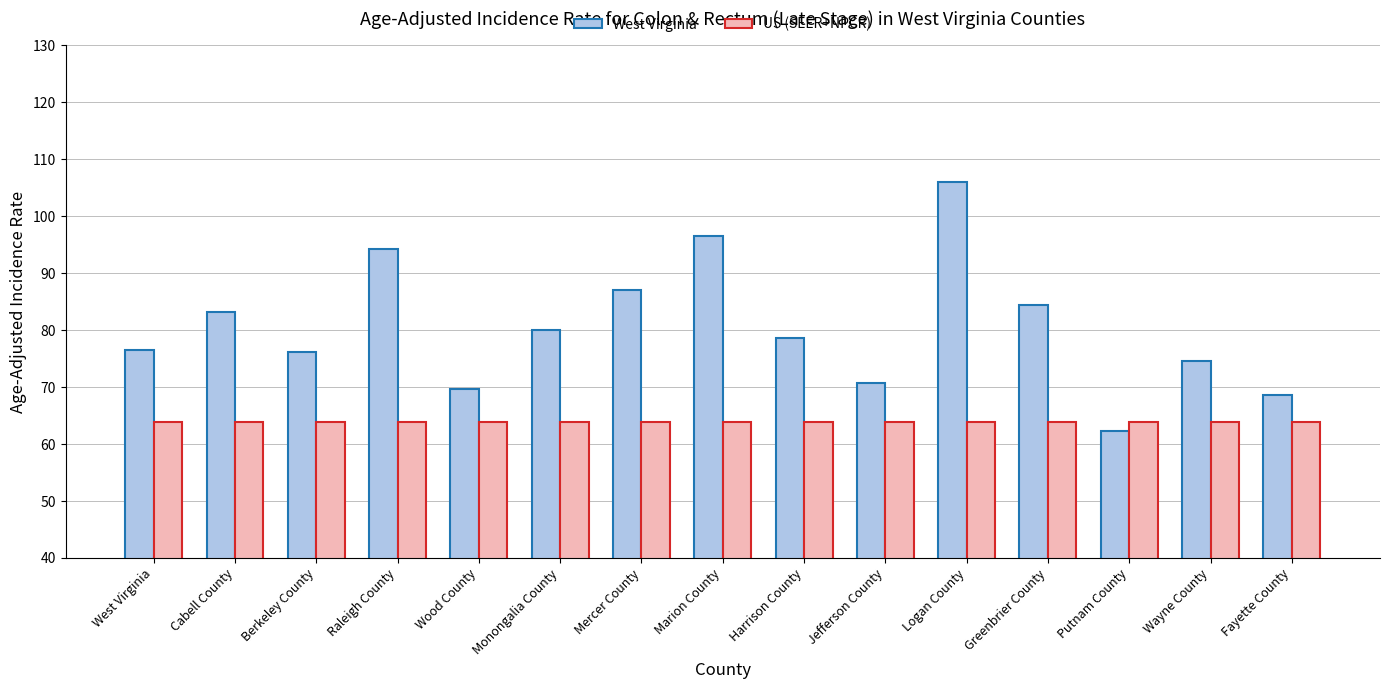

What is the value of the West Virginia bar at the 13th from the left?

62.3